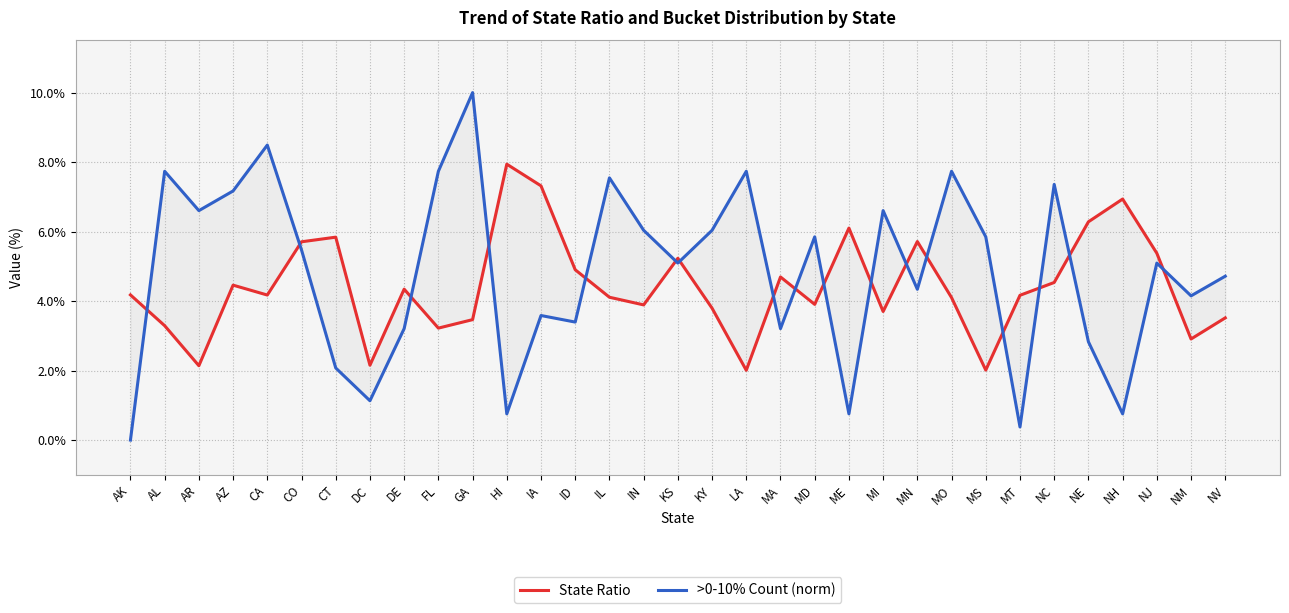

What is the average value of the >0-10% Count (norm) series?

4.8